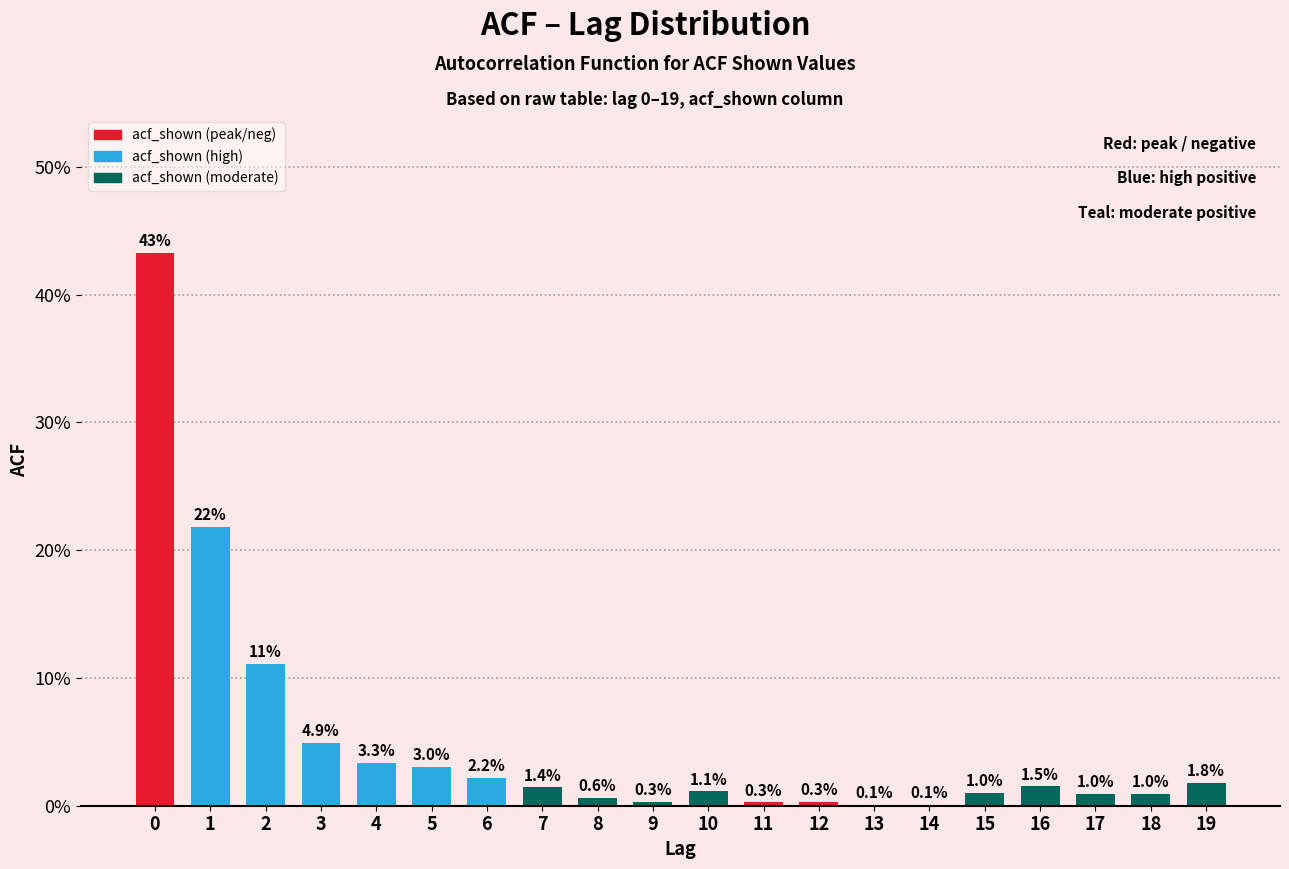

Reading left to right, list all the values displayed in this chart.

0=43.3	1=21.8	2=11.1	3=4.9	4=3.3	5=3.0	6=2.2	7=1.4	8=0.6	9=0.3	10=1.1	11=0.3	12=0.3	13=0.1	14=0.1	15=1.0	16=1.5	17=1.0	18=1.0	19=1.8